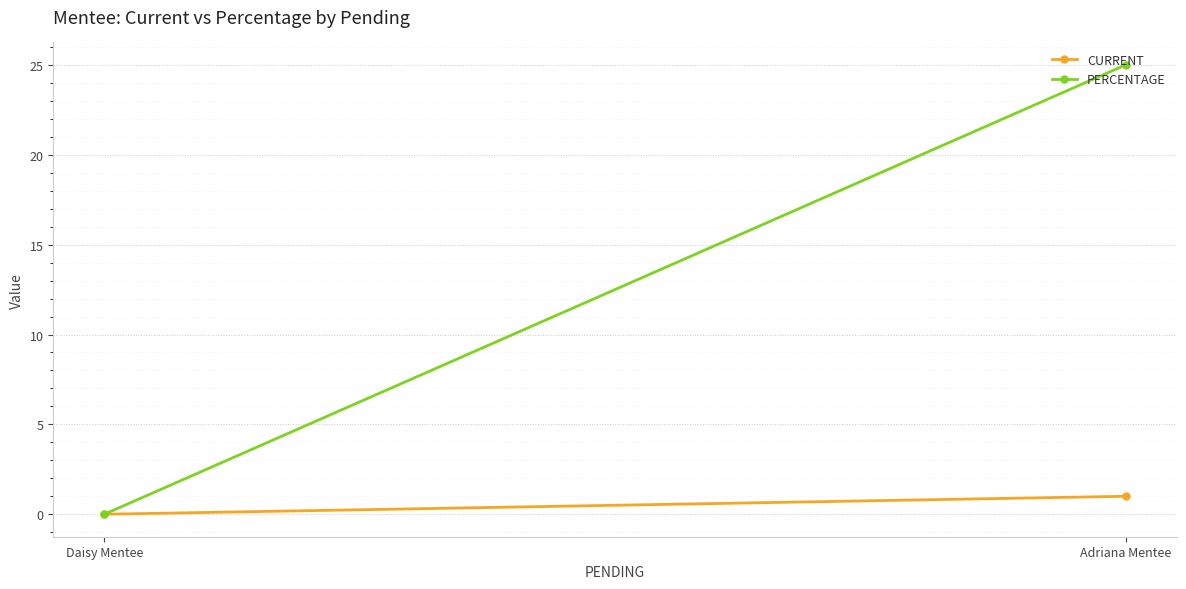

What position from the left is Adriana Mentee?

1